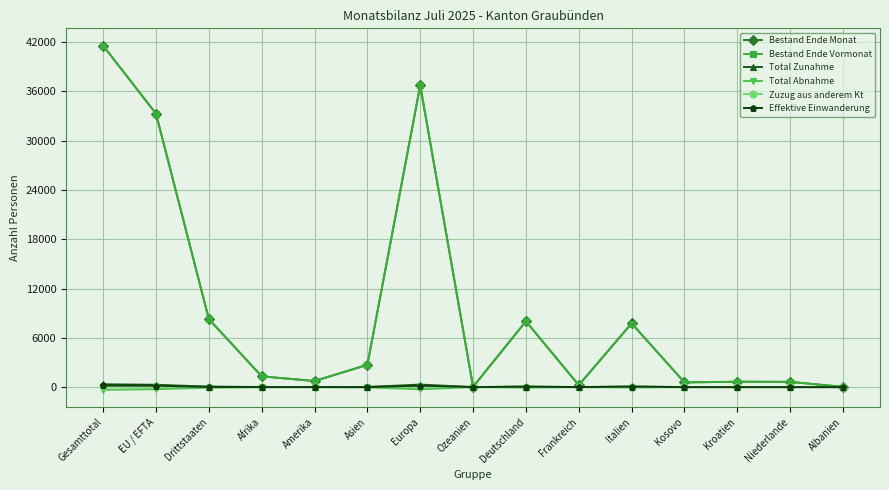

What is the value of the Bestand Ende Monat point at the 2nd from the left?

33279